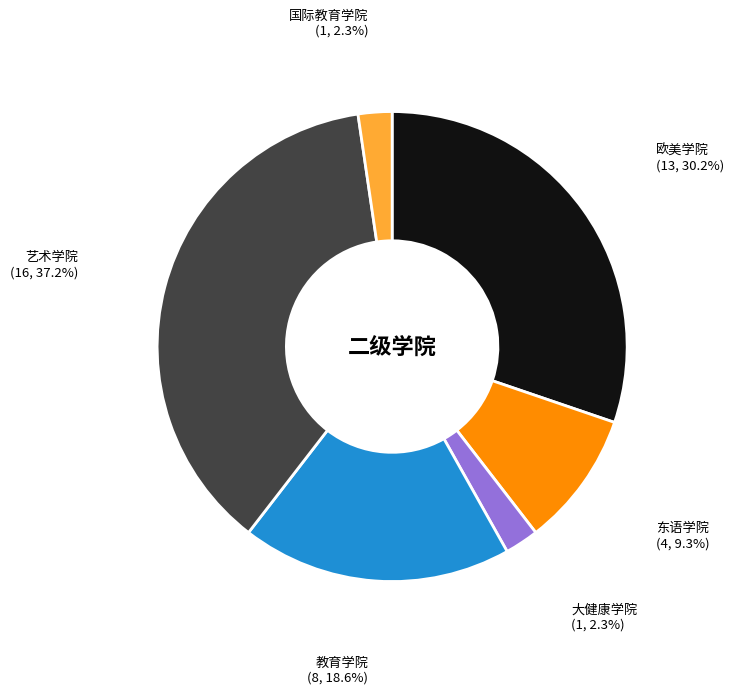

Approximately how many times larger is the value at 教育学院 (8, 18.6%) compared to 国际教育学院 (1, 2.3%)?

8.0